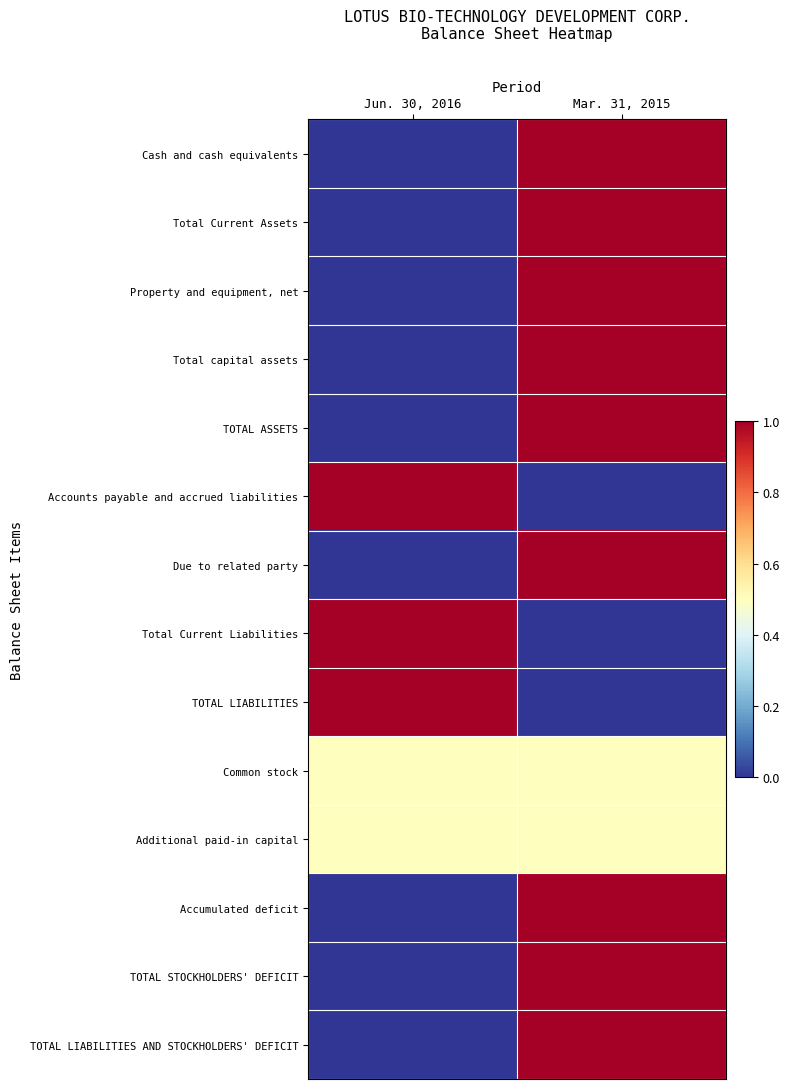

Reading right to left, extract all data points from this chart.

Cash and cash equivalents: Mar. 31, 2015=1.0	Jun. 30, 2016=0.0
Total Current Assets: Mar. 31, 2015=1.0	Jun. 30, 2016=0.0
Property and equipment, net: Mar. 31, 2015=1.0	Jun. 30, 2016=0.0
Total capital assets: Mar. 31, 2015=1.0	Jun. 30, 2016=0.0
TOTAL ASSETS: Mar. 31, 2015=1.0	Jun. 30, 2016=0.0
Accounts payable and accrued liabilities: Mar. 31, 2015=0.0	Jun. 30, 2016=1.0
Due to related party: Mar. 31, 2015=1.0	Jun. 30, 2016=0.0
Total Current Liabilities: Mar. 31, 2015=0.0	Jun. 30, 2016=1.0
TOTAL LIABILITIES: Mar. 31, 2015=0.0	Jun. 30, 2016=1.0
Common stock: Mar. 31, 2015=0.5	Jun. 30, 2016=0.5
Additional paid-in capital: Mar. 31, 2015=0.5	Jun. 30, 2016=0.5
Accumulated deficit: Mar. 31, 2015=1.0	Jun. 30, 2016=0.0
TOTAL STOCKHOLDERS' DEFICIT: Mar. 31, 2015=1.0	Jun. 30, 2016=0.0
TOTAL LIABILITIES AND STOCKHOLDERS' DEFICIT: Mar. 31, 2015=1.0	Jun. 30, 2016=0.0